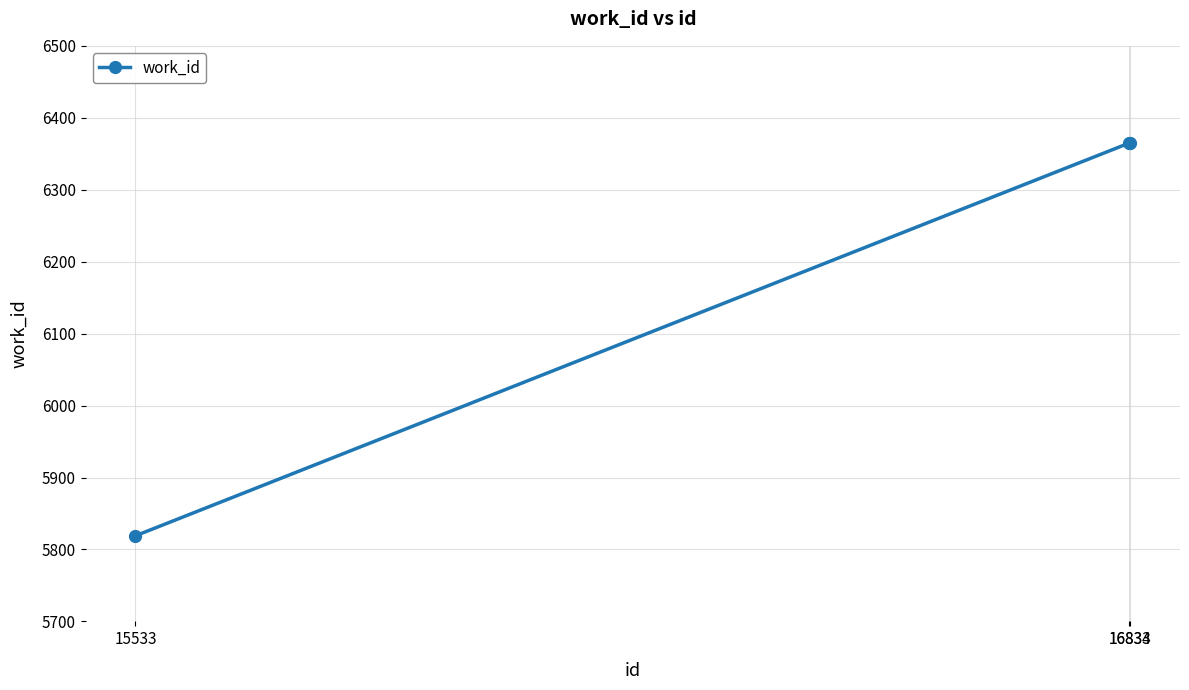

Approximately how many times larger is the value at 16833 compared to 16834?

1.0